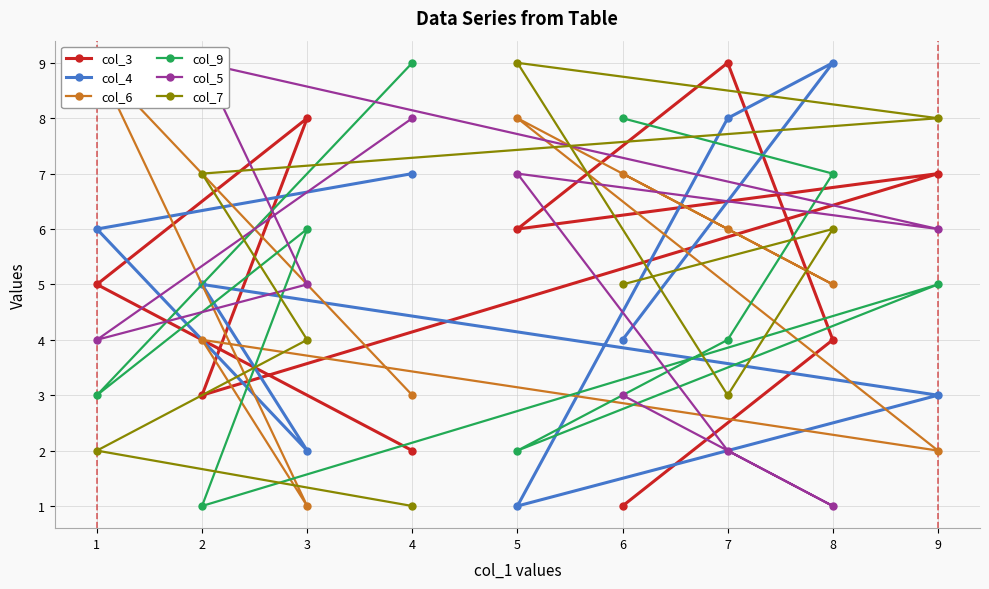

Reading right to left, extract all data points from this chart.

col_3: 6=1	8=4	7=9	5=6	9=7	2=3	3=8	1=5	4=2
col_4: 6=4	8=9	7=8	5=1	9=3	2=5	3=2	1=6	4=7
col_6: 6=7	8=5	7=6	5=8	9=2	2=4	3=1	1=9	4=3
col_9: 6=8	8=7	7=4	5=2	9=5	2=1	3=6	1=3	4=9
col_5: 6=3	8=1	7=2	5=7	9=6	2=9	3=5	1=4	4=8
col_7: 6=5	8=6	7=3	5=9	9=8	2=7	3=4	1=2	4=1